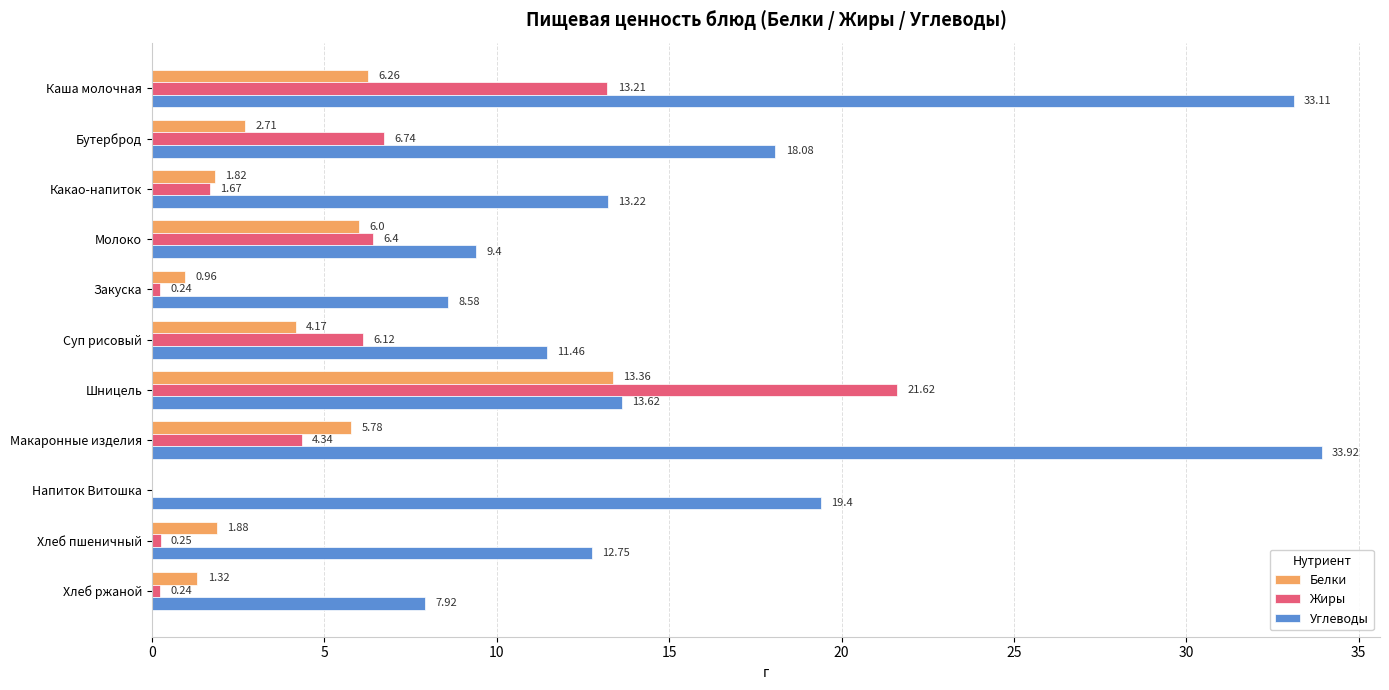

At which label does Углеводы reach its peak?

Макаронные изделия